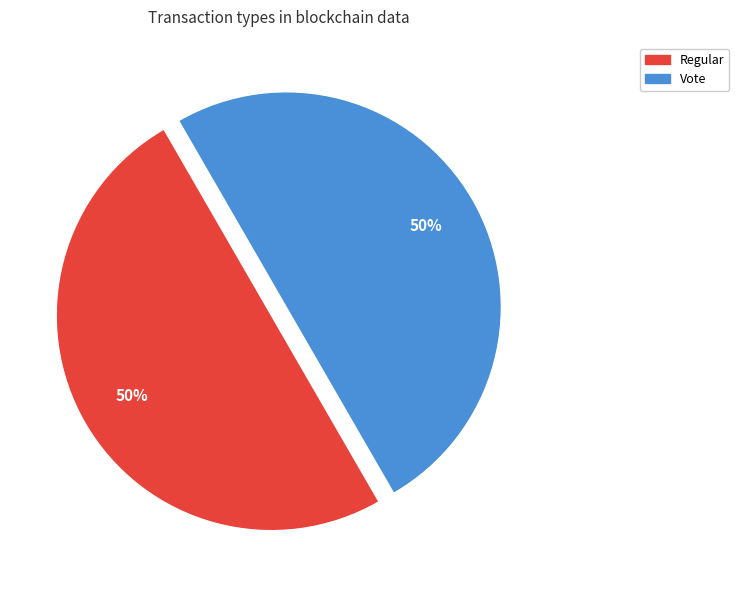

True or false: Regular accounts for 62% of the total.

False